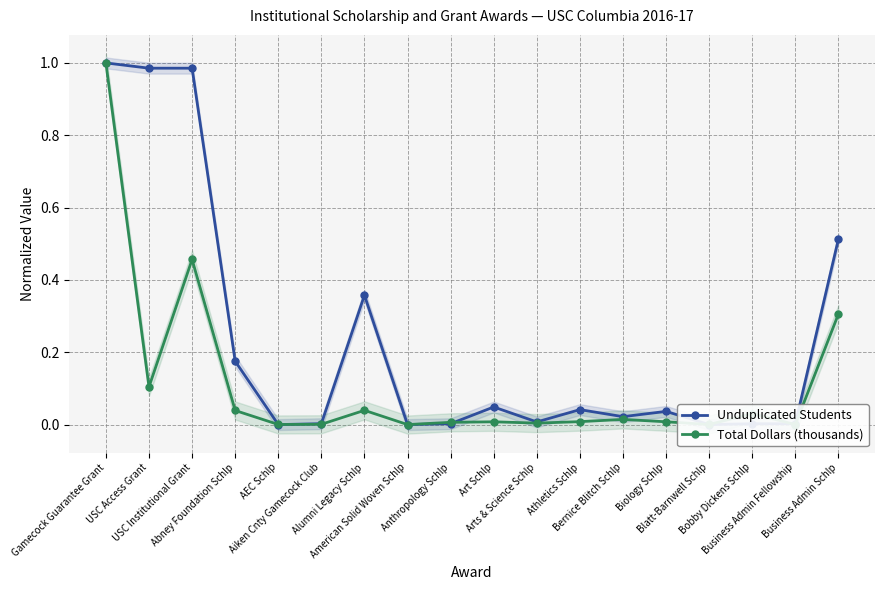

Which category has the highest value across all series?

Gamecock Guarantee Grant